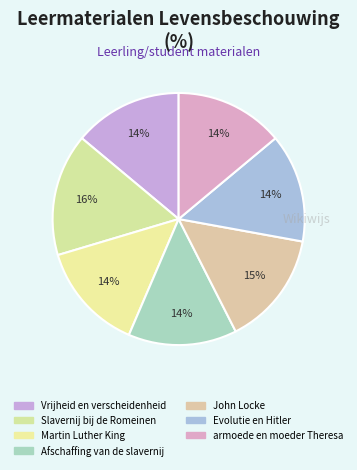

Is there a majority slice in this chart?

No